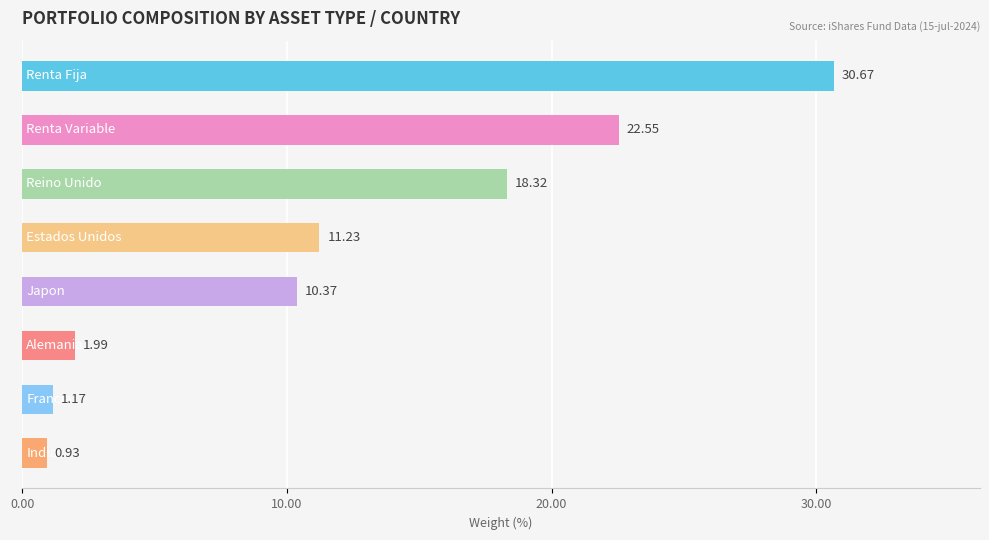

What is the average value?

12.2